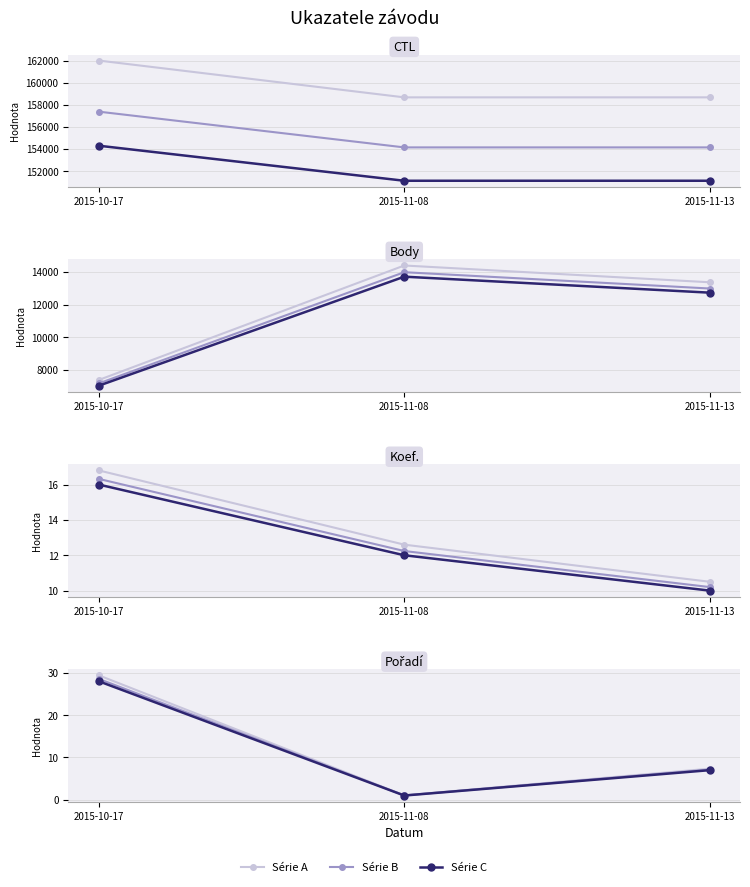

Which series changed the most between 2015-10-17 and 2015-11-13?

Série A